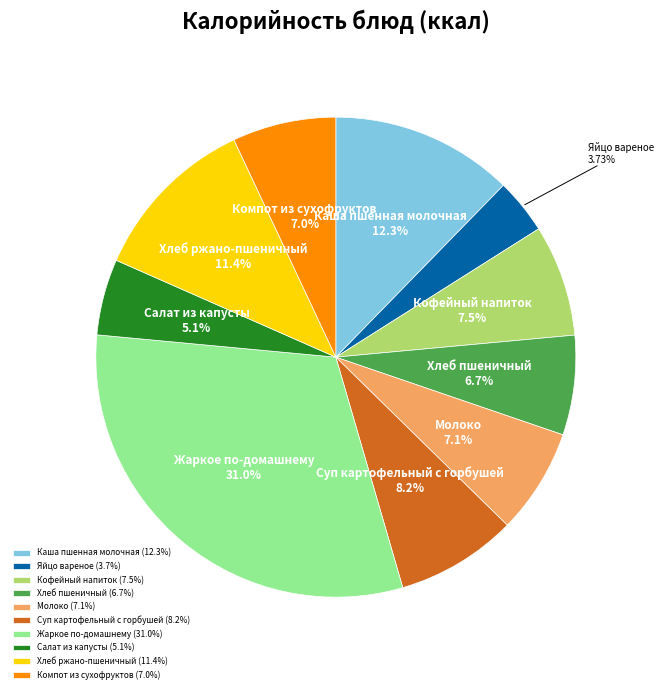

How many segments does this pie chart have?

10